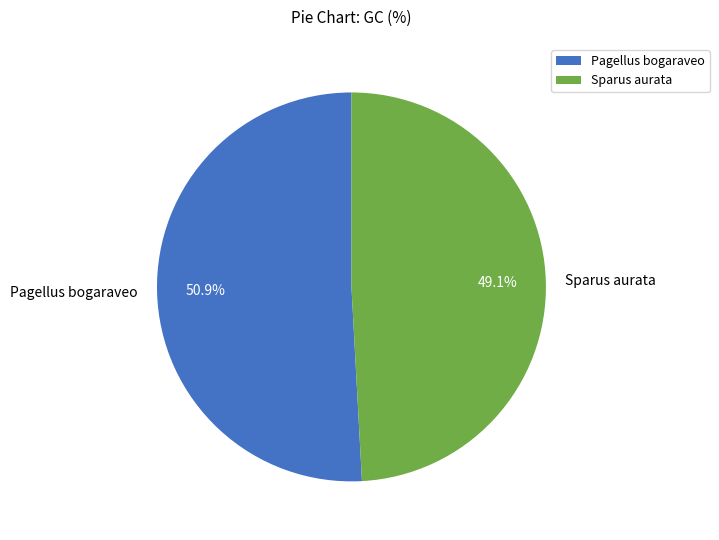

To the nearest percent, what is the difference between the Sparus aurata and Pagellus bogaraveo slice percentages?

2%